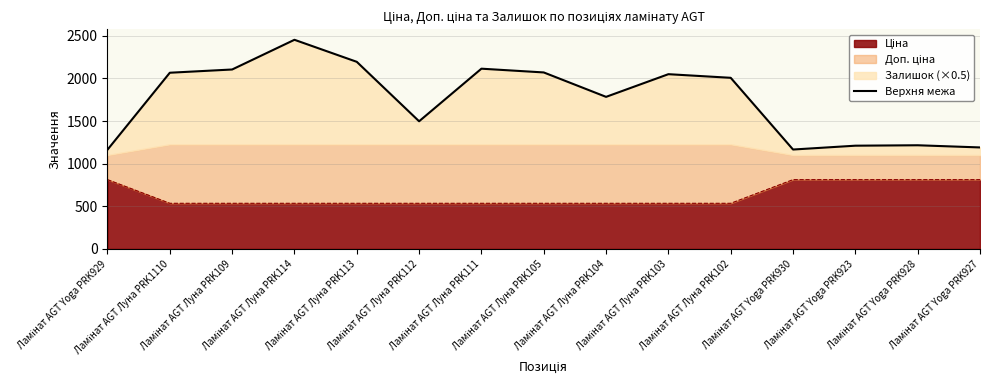

At which label is the value closest to 1808?

Ламінат AGT Луна PRK104